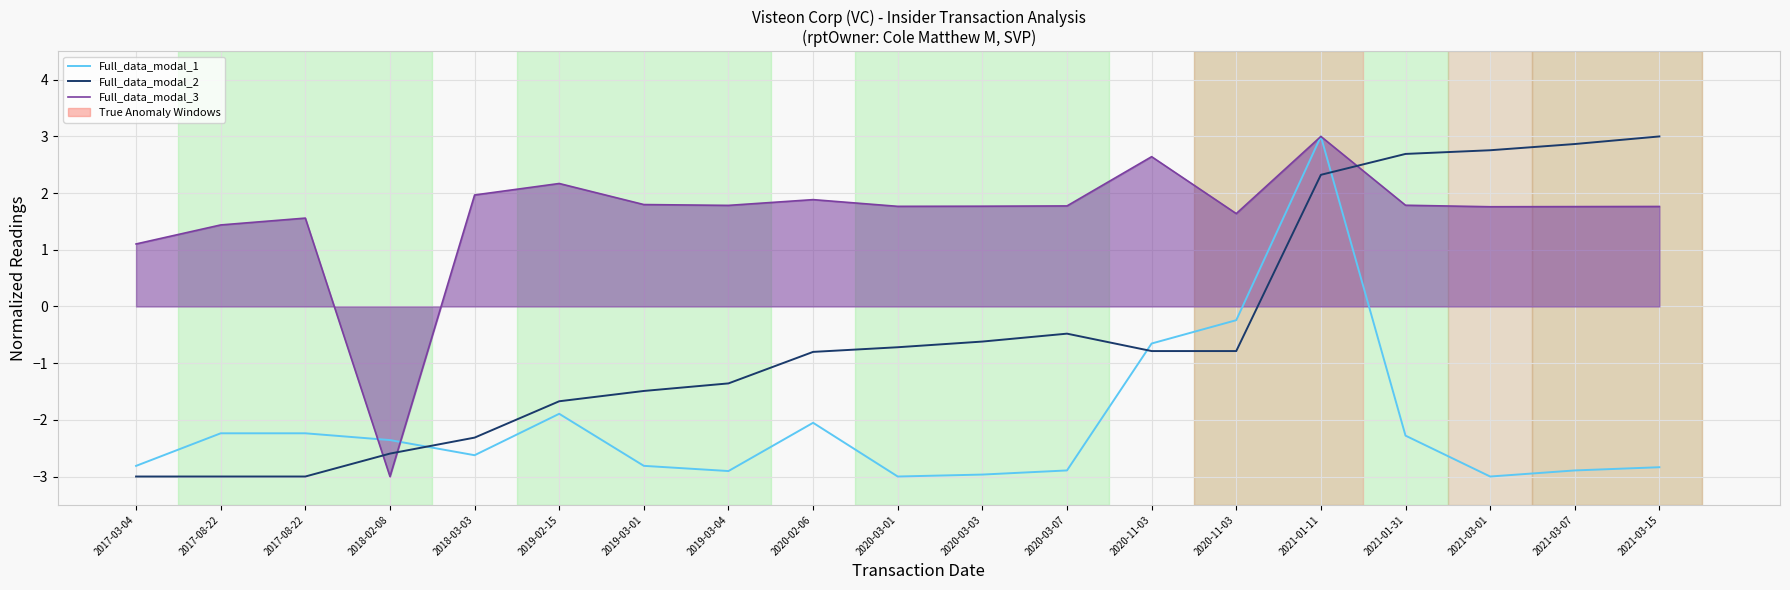

Which series has the widest spread of values?

Full_data_modal_1